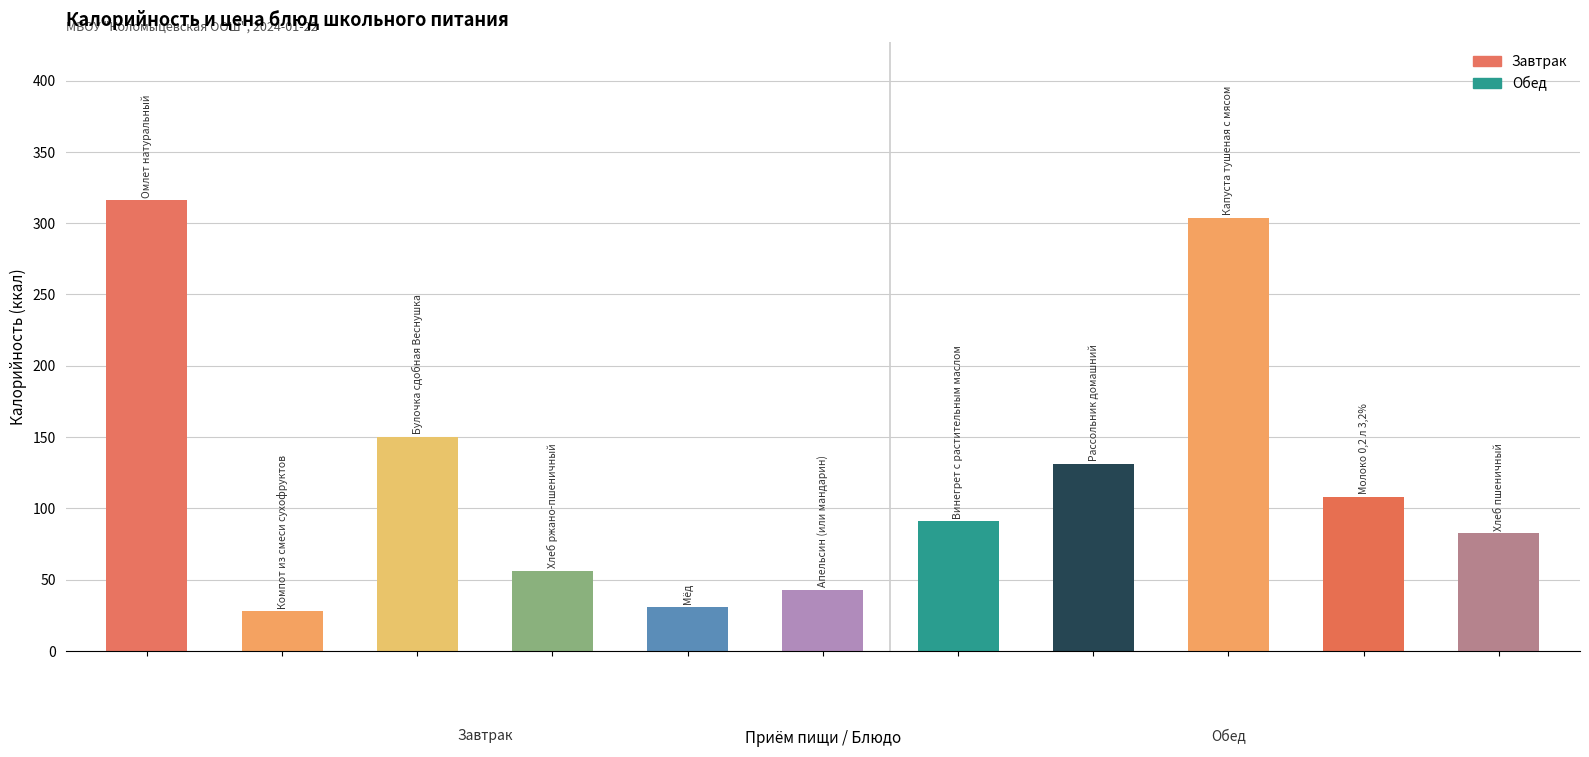

What is the sum of all values?

1339.9